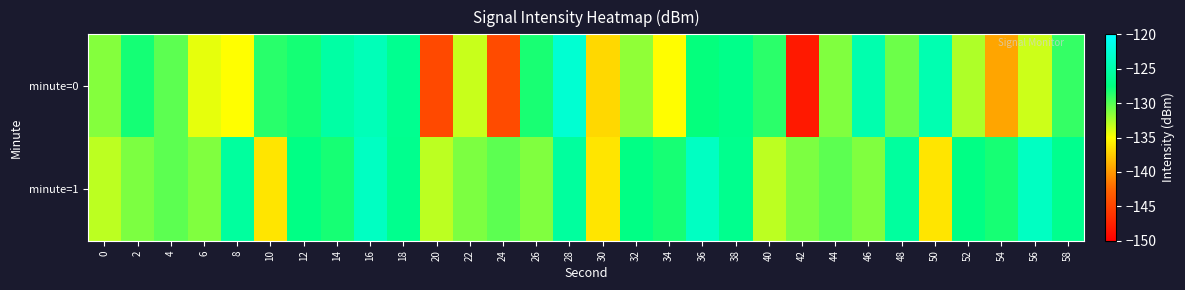

Reading right to left, list all the values displayed in this chart.

minute=0: 58=-129.1	56=-133.5	54=-139.4	52=-132.6	50=-124.6	48=-130.7	46=-124.8	44=-131.3	42=-148.1	40=-128.7	38=-126.9	36=-127.6	34=-135.1	32=-131.8	30=-136.9	28=-122.7	26=-128.3	24=-144.5	22=-133.4	20=-144.6	18=-126.5	16=-124.2	14=-125.3	12=-128.1	10=-128.7	8=-135.0	6=-134.3	4=-130.2	2=-128.1	0=-131.4
minute=1: 58=-126.7	56=-123.6	54=-128.2	52=-127.2	50=-136.3	48=-125.7	46=-131.3	44=-130.2	42=-131.1	40=-133.0	38=-126.7	36=-123.6	34=-128.2	32=-127.2	30=-136.3	28=-125.7	26=-131.3	24=-130.2	22=-131.1	20=-133.0	18=-126.7	16=-123.6	14=-128.2	12=-127.2	10=-136.3	8=-125.7	6=-131.3	4=-130.2	2=-131.1	0=-133.0